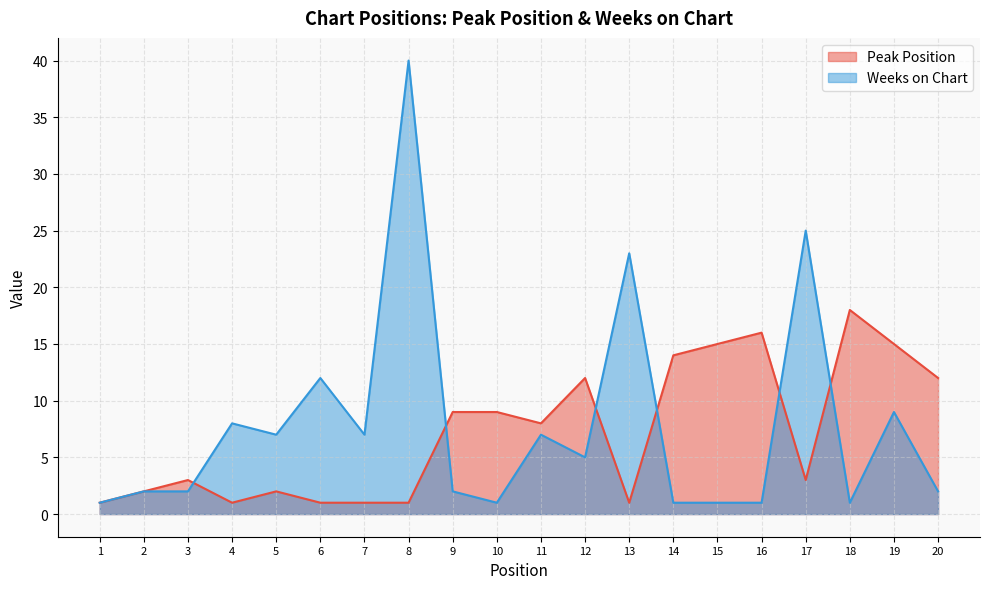

At which category is the sum across all series the highest?

8